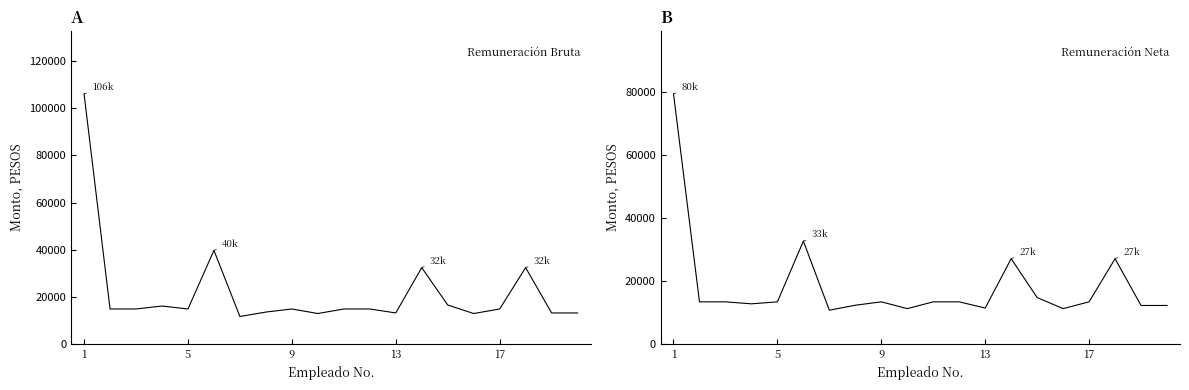

True or false: Remuneración neta and Remuneración bruta cross at least once.

False